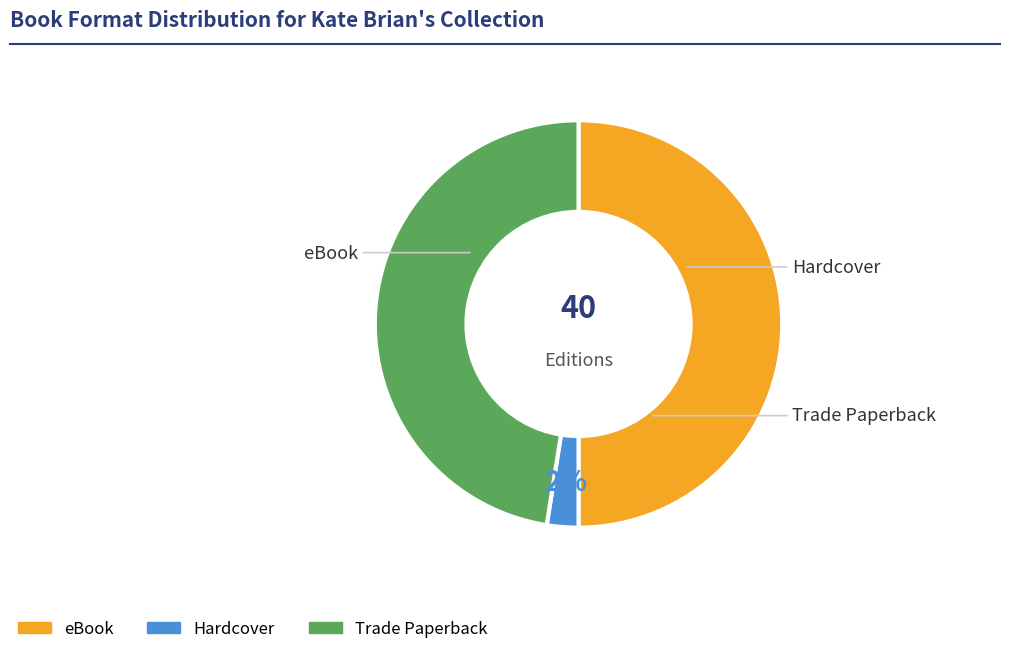

To the nearest percent, what is the difference between the Hardcover and eBook slice percentages?

48%